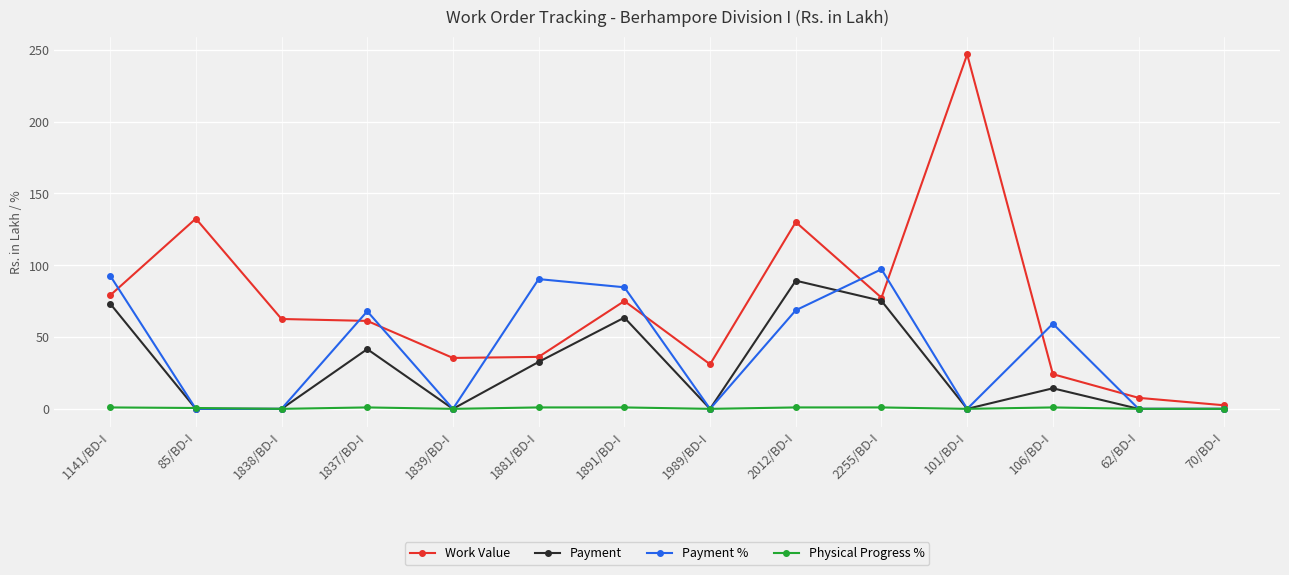

Which series changed the most between 1839/BD-I and 62/BD-I?

Work Value